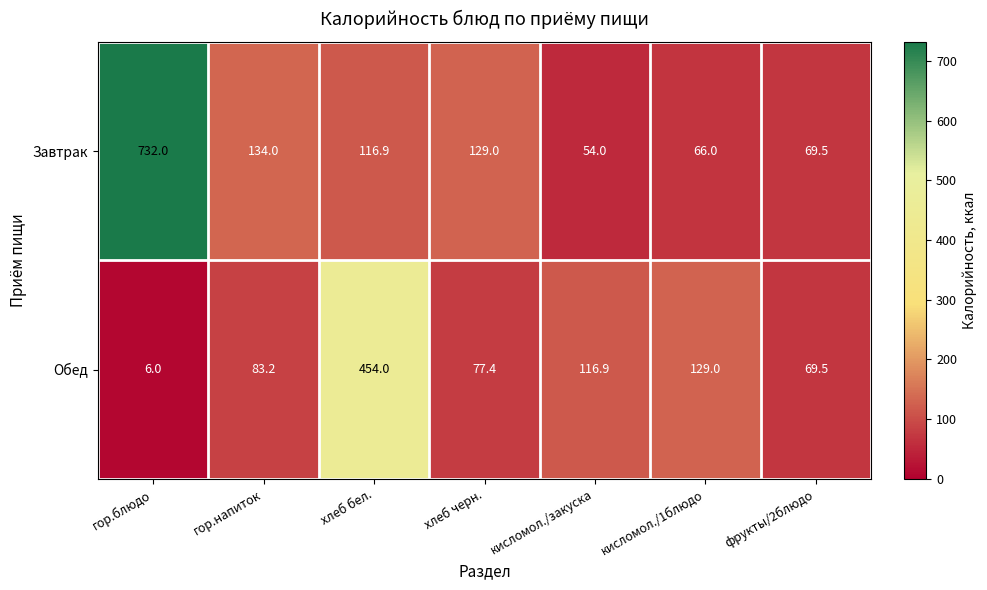

Which series has the largest total across all categories?

Завтрак